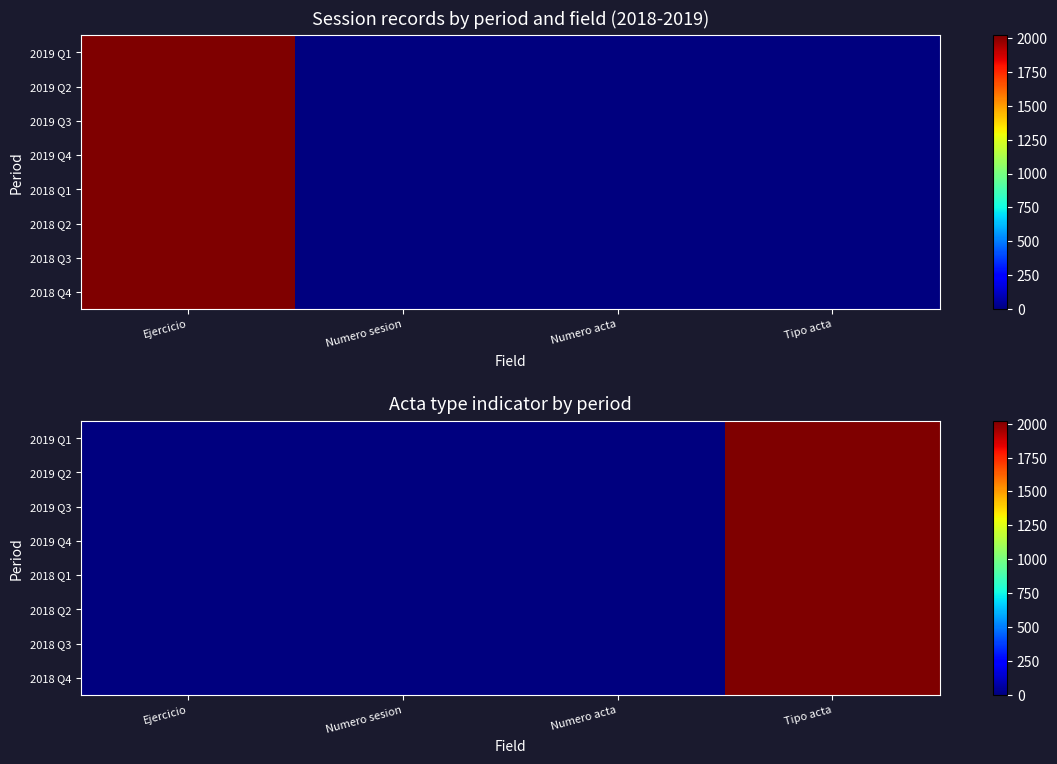

How many values in the 2019 Q4 series exceed 1?

1